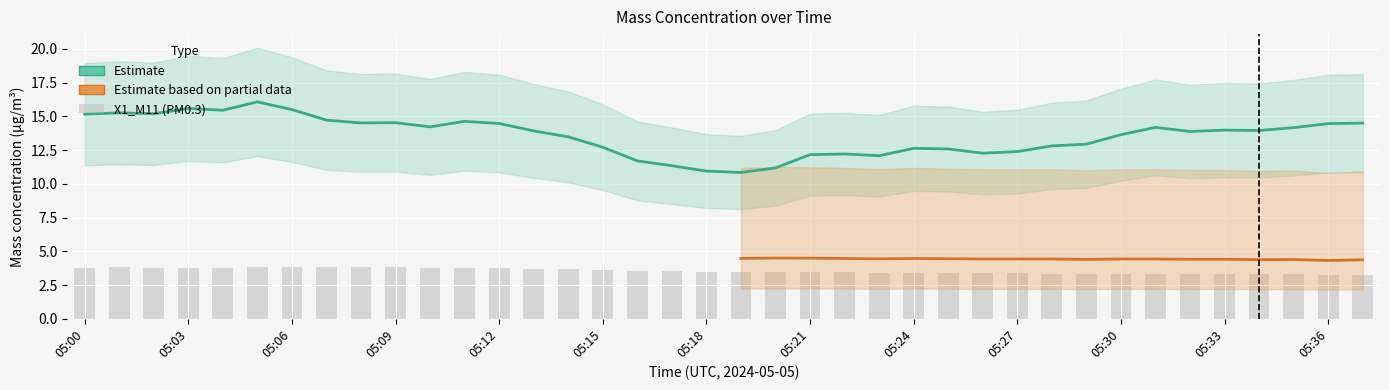

At which label is X2_M11 closest to 3?

05:36